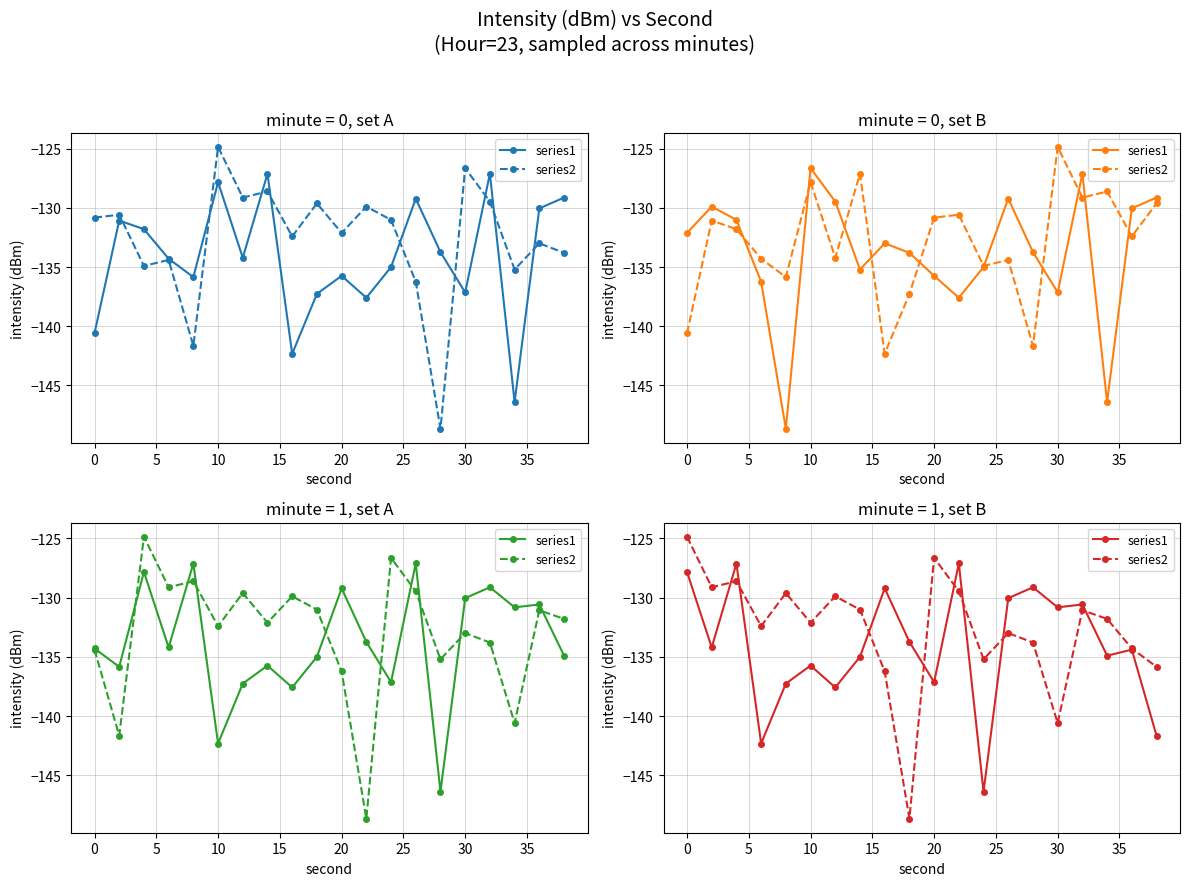

What is the difference between the second highest and minimum values in the series1 series?

19.3